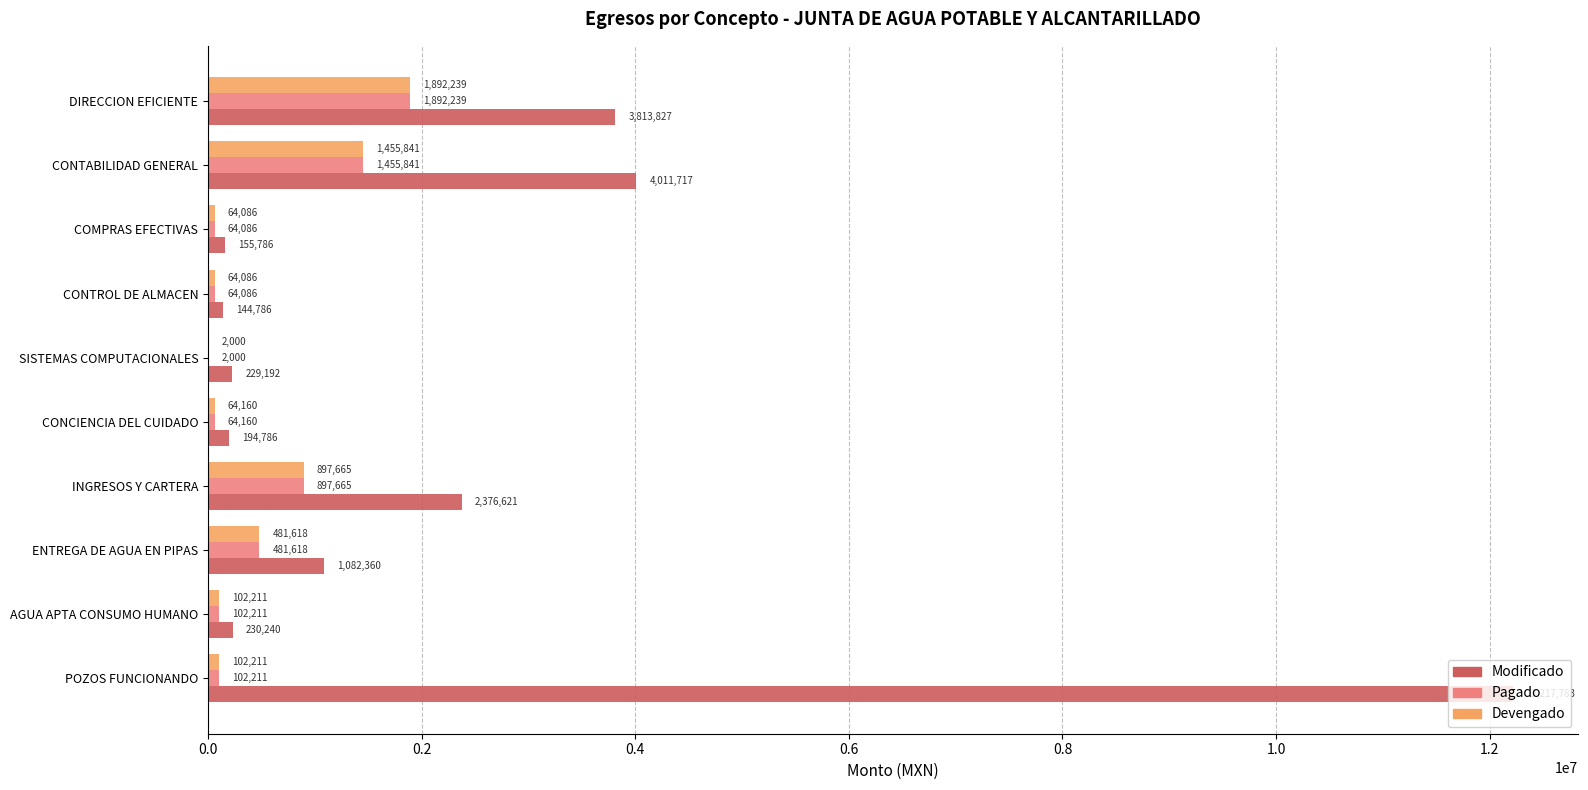

The Modificado series shows 5260971.2 at CONTABILIDAD GENERAL. True or false?

False